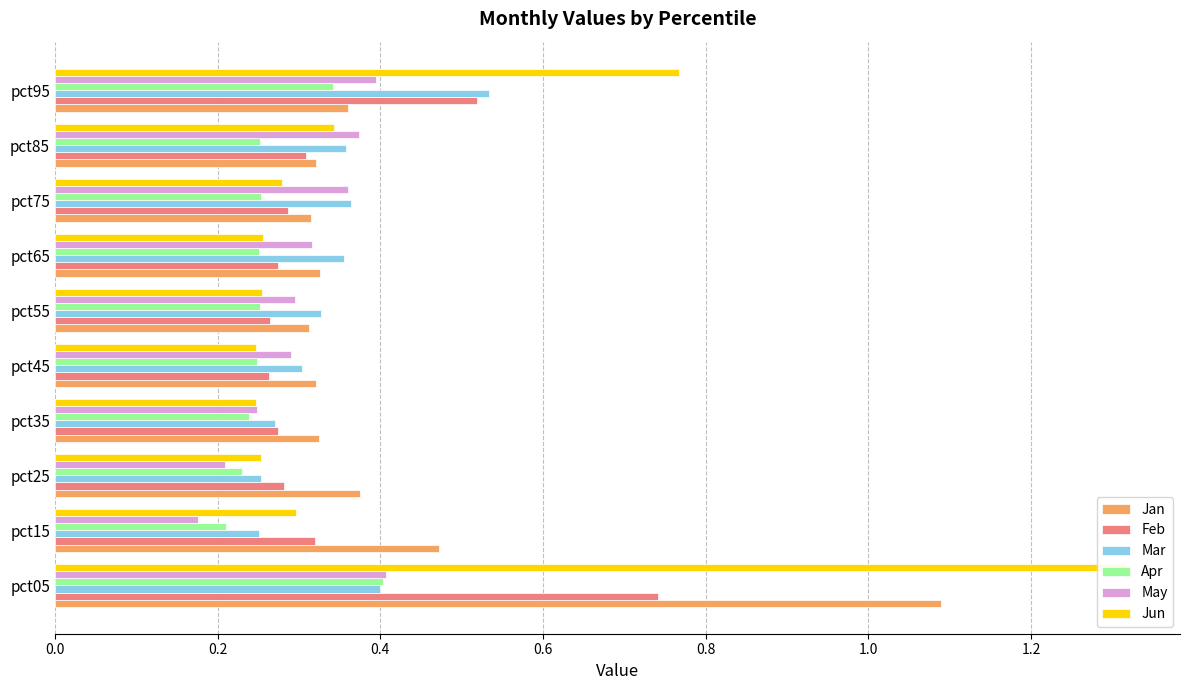

Count the Feb values in the range 0 to 1.

10